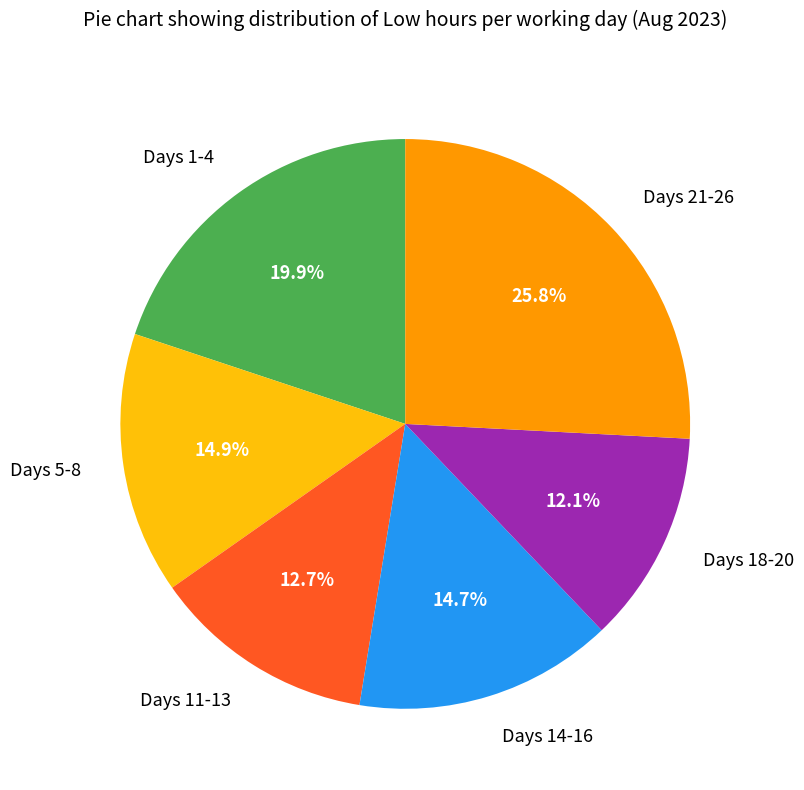

Does Days 14-16 account for over 50% of the chart?

No